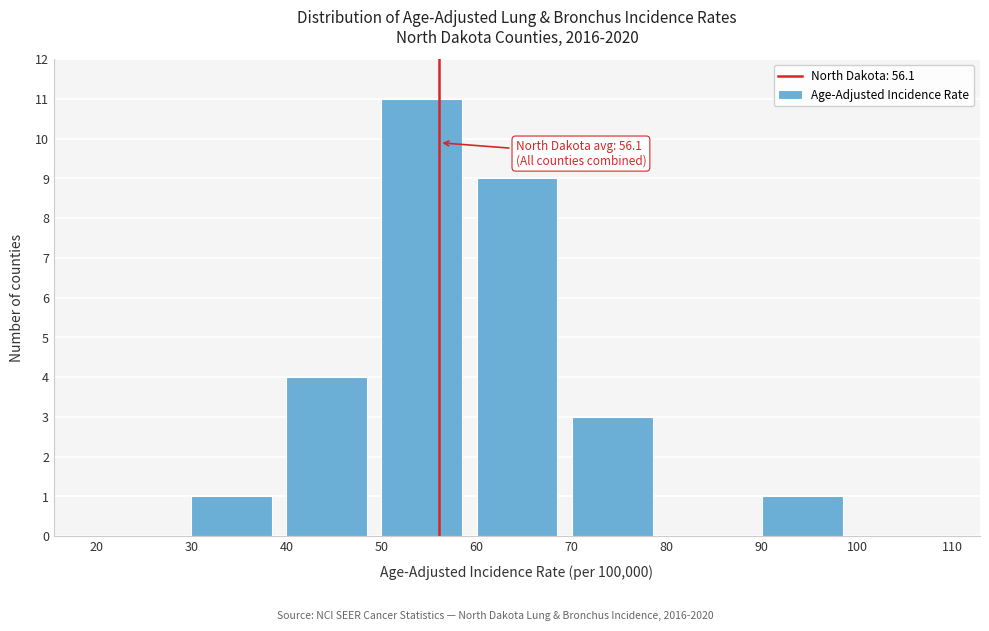

Which range on the x-axis has the tallest bar?

50 to 60